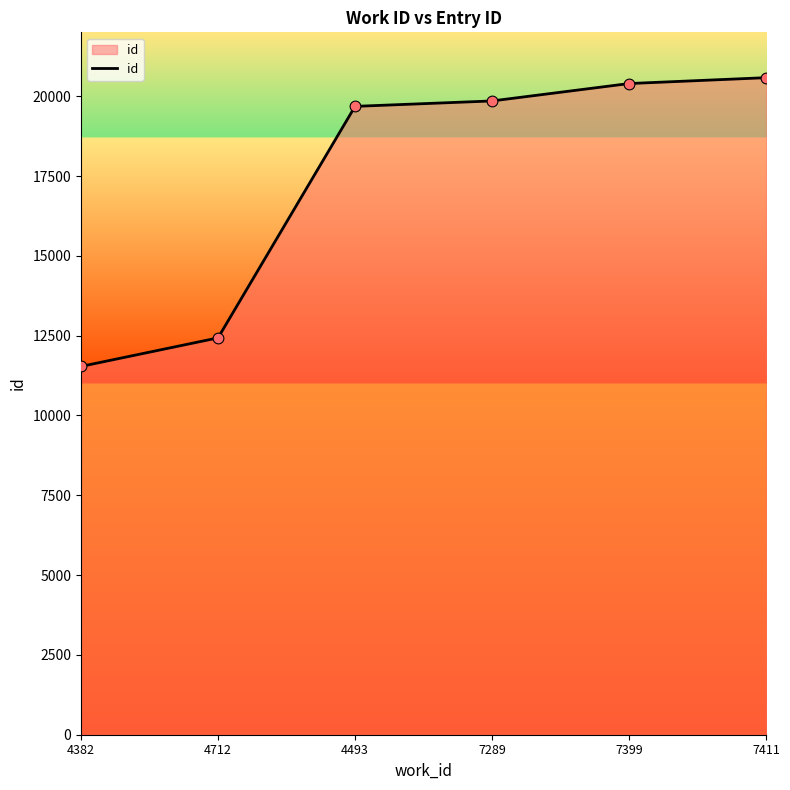

Which has a higher value, 4712 or 4493?

4493